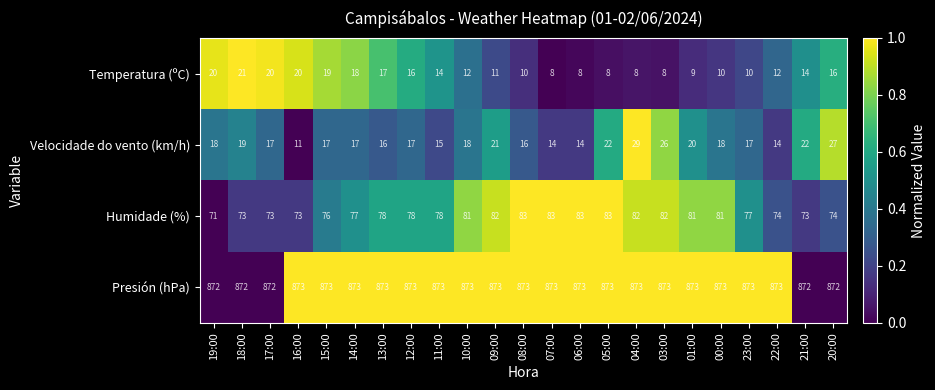

The value of Temperatura (ºC) at 08:00 is 10. True or false?

True